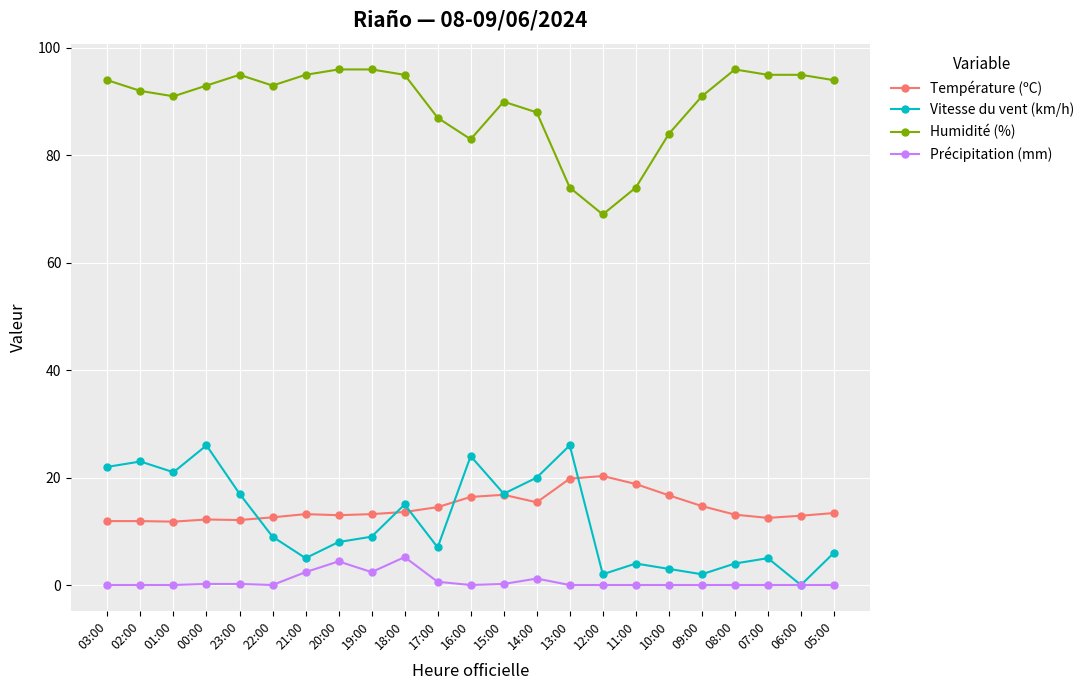

What is the greatest value displayed?

96.0